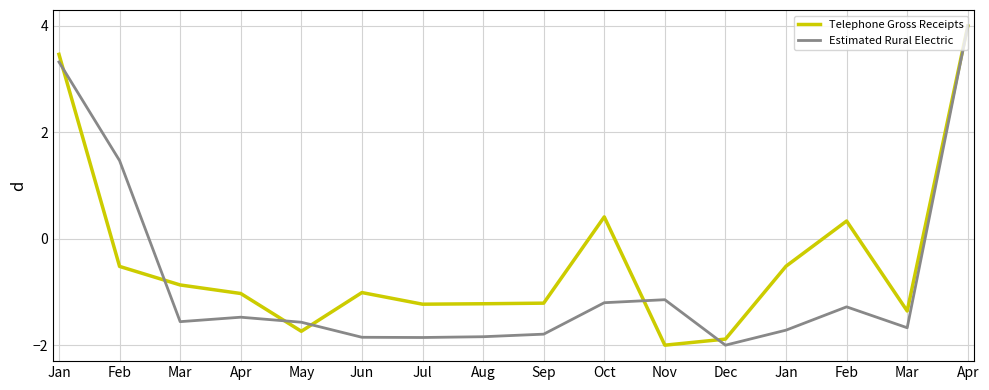

Reading left to right, transcribe all the data shown in this chart.

Telephone Gross Receipts: Jan=3.5	Feb=-0.5	Mar=-0.9	Apr=-1.0	May=-1.7	Jun=-1.0	Jul=-1.2	Aug=-1.2	Sep=-1.2	Oct=0.4	Nov=-2.0	Dec=-1.9	Jan=-0.5	Feb=0.3	Mar=-1.4	Apr=4.0
Estimated Rural Electric: Jan=3.3	Feb=1.5	Mar=-1.6	Apr=-1.5	May=-1.6	Jun=-1.9	Jul=-1.9	Aug=-1.8	Sep=-1.8	Oct=-1.2	Nov=-1.1	Dec=-2.0	Jan=-1.7	Feb=-1.3	Mar=-1.7	Apr=4.0